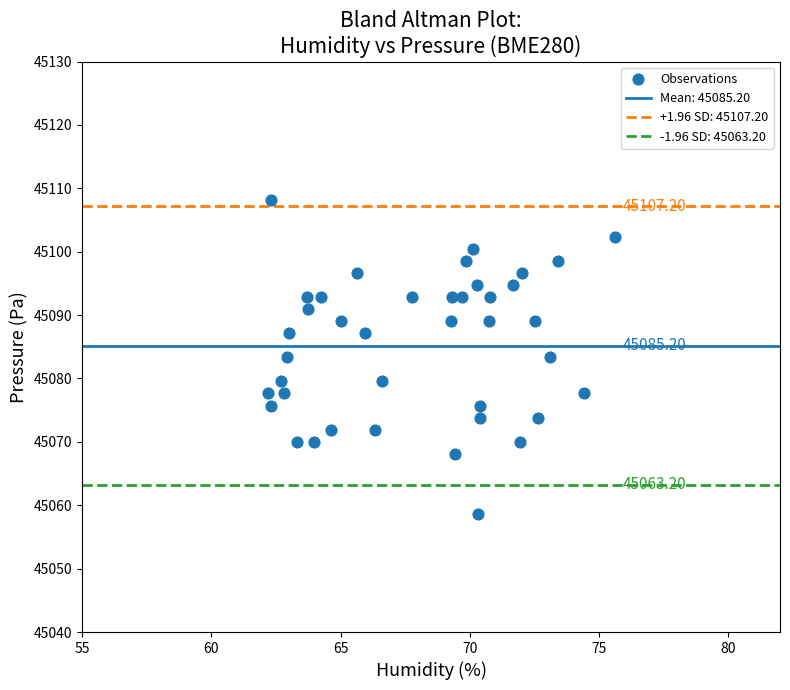

What is the range of Y values (max minus min)?

49.5